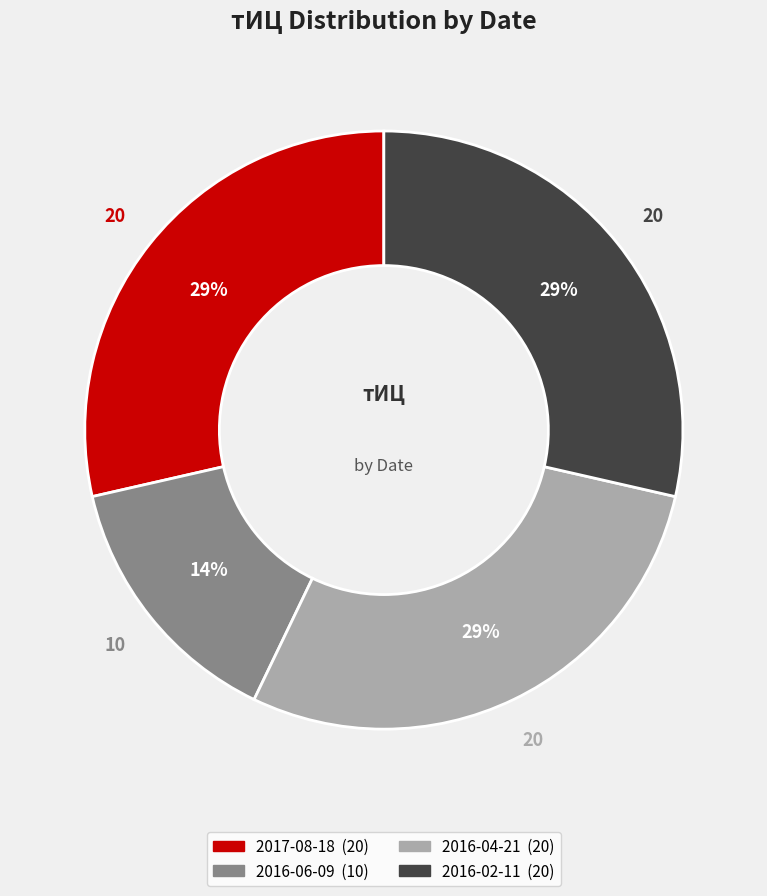

To the nearest percent, what is the average slice percentage?

25%